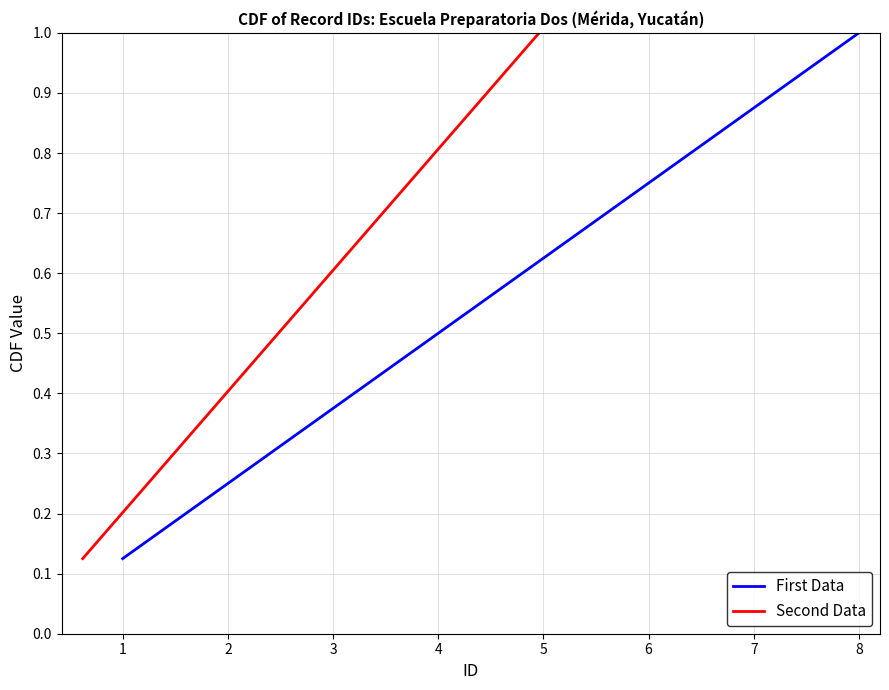

Reading left to right, transcribe all the data shown in this chart.

First Data: 0.1	0.2	0.4	0.5	0.6	0.8	0.9	1.0
Second Data: 0.1	0.2	0.4	0.5	0.6	0.8	0.9	1.0